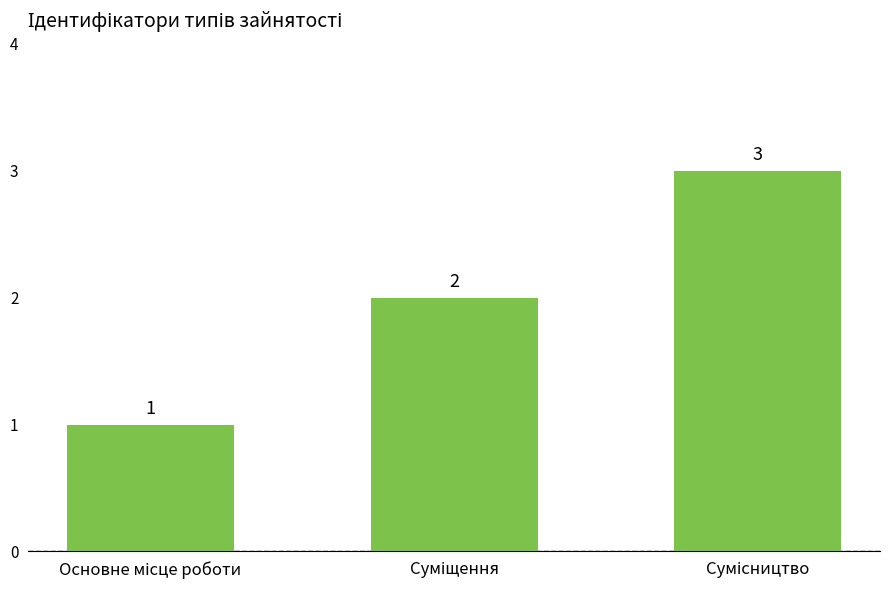

Count the values in the range 1 to 3.

3